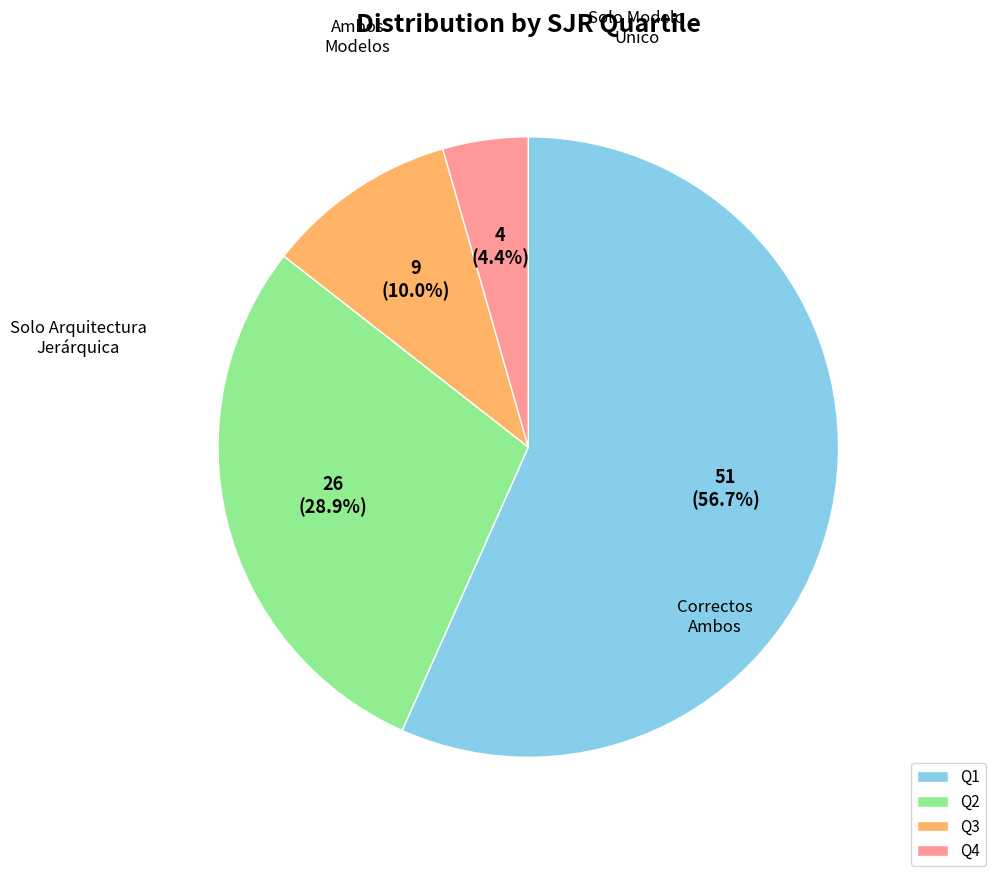

Is it true that Q1 is 57% of the pie?

True